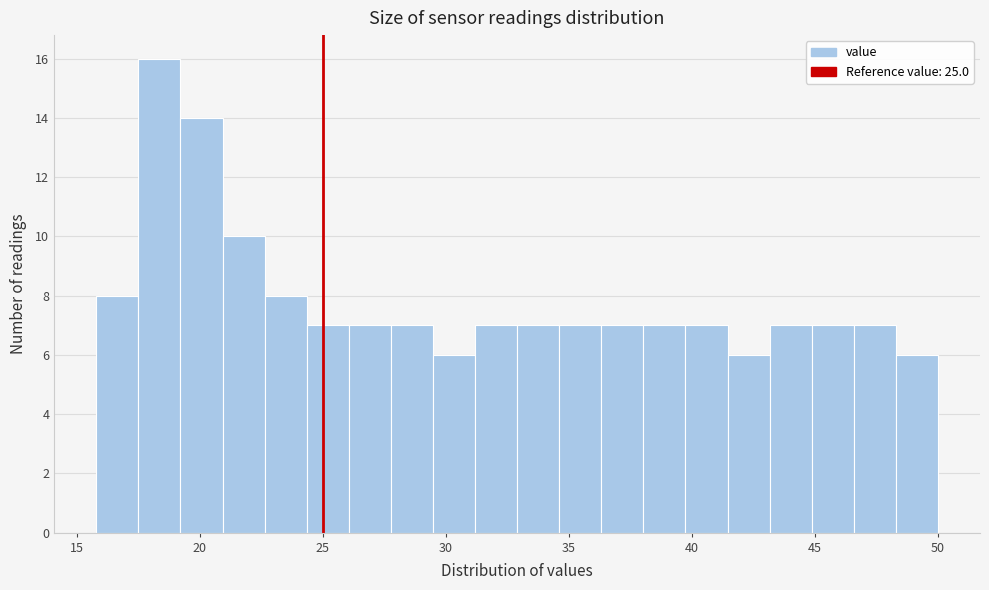

Read against the x-axis, roughly where is the centre of the tallest bar?

18.5